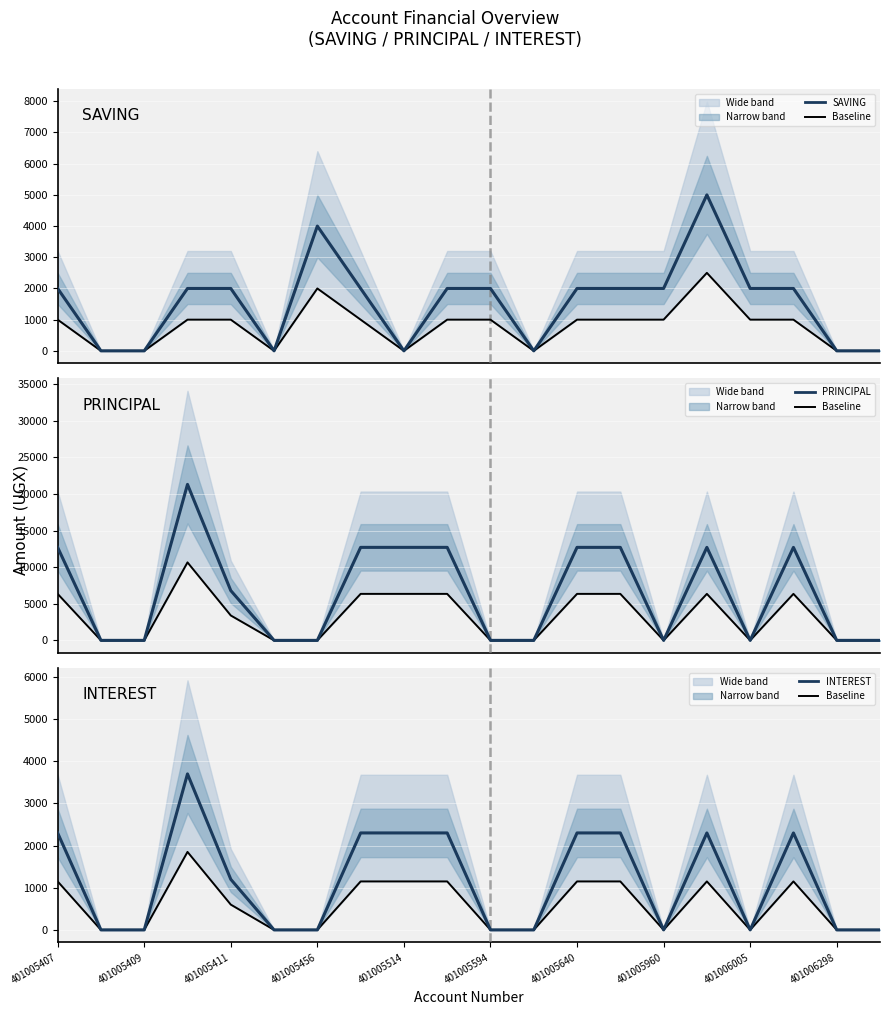

How many positive values does the SAVING series have?

13